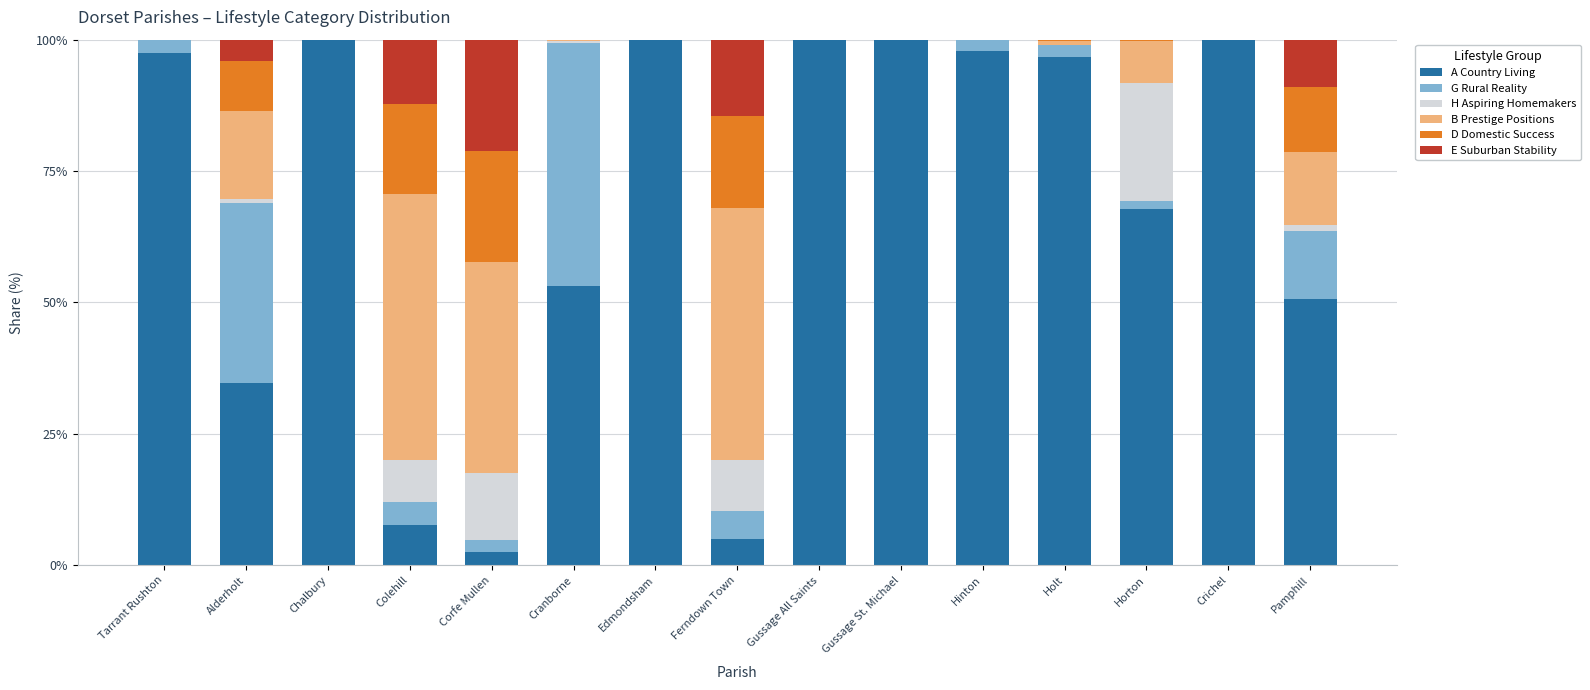

How many data points does each series have?

15